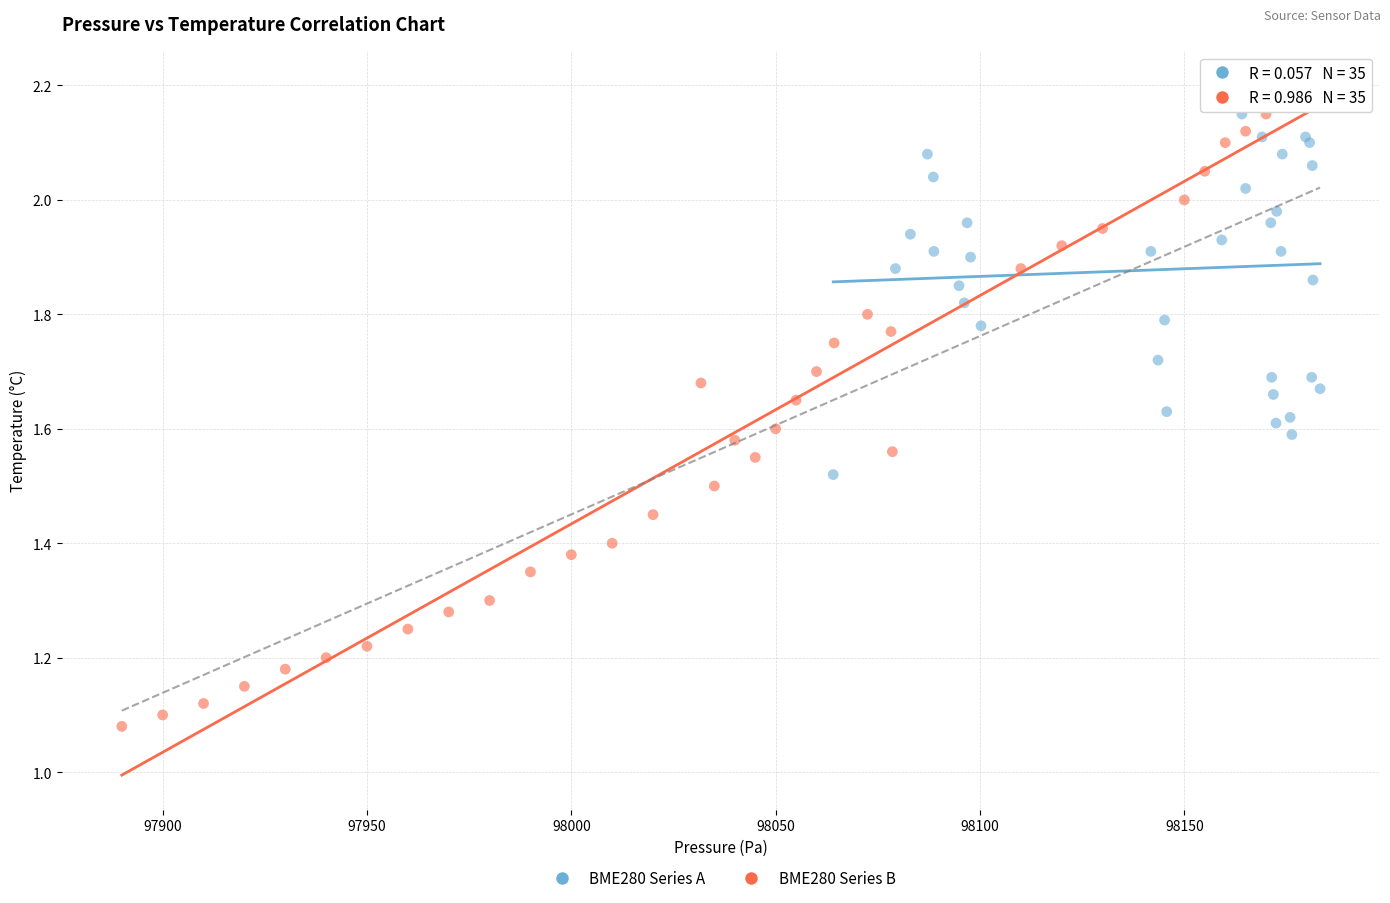

Which series contains the lowest Y value?

BME280 Series B